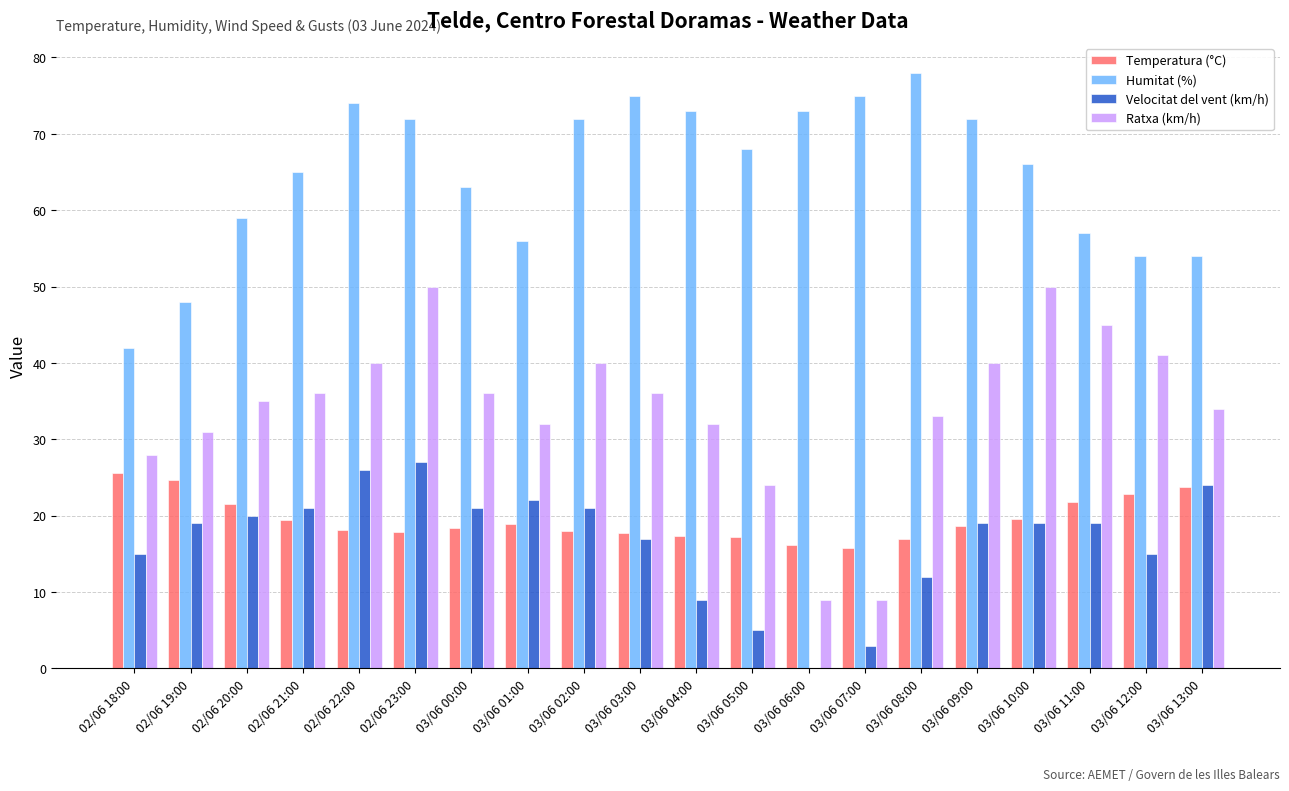

Is the value of Temperatura (°C) at 02/06 21:00 greater than the value of Velocitat del vent (km/h) at 03/06 02:00?

No